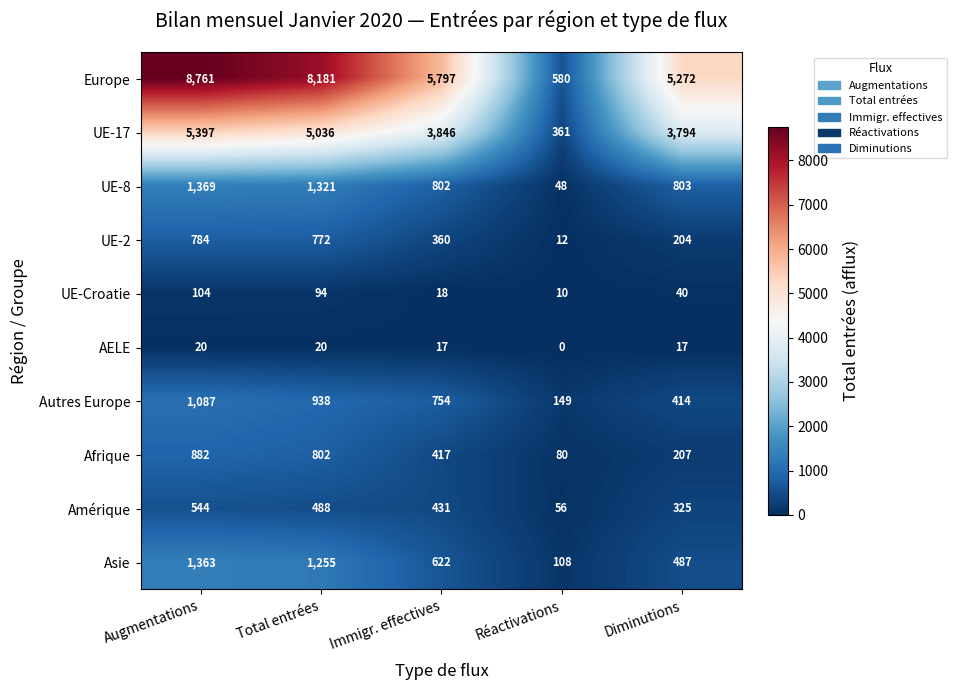

Where is UE-8 nearest to the value 708?

Immigr. effectives